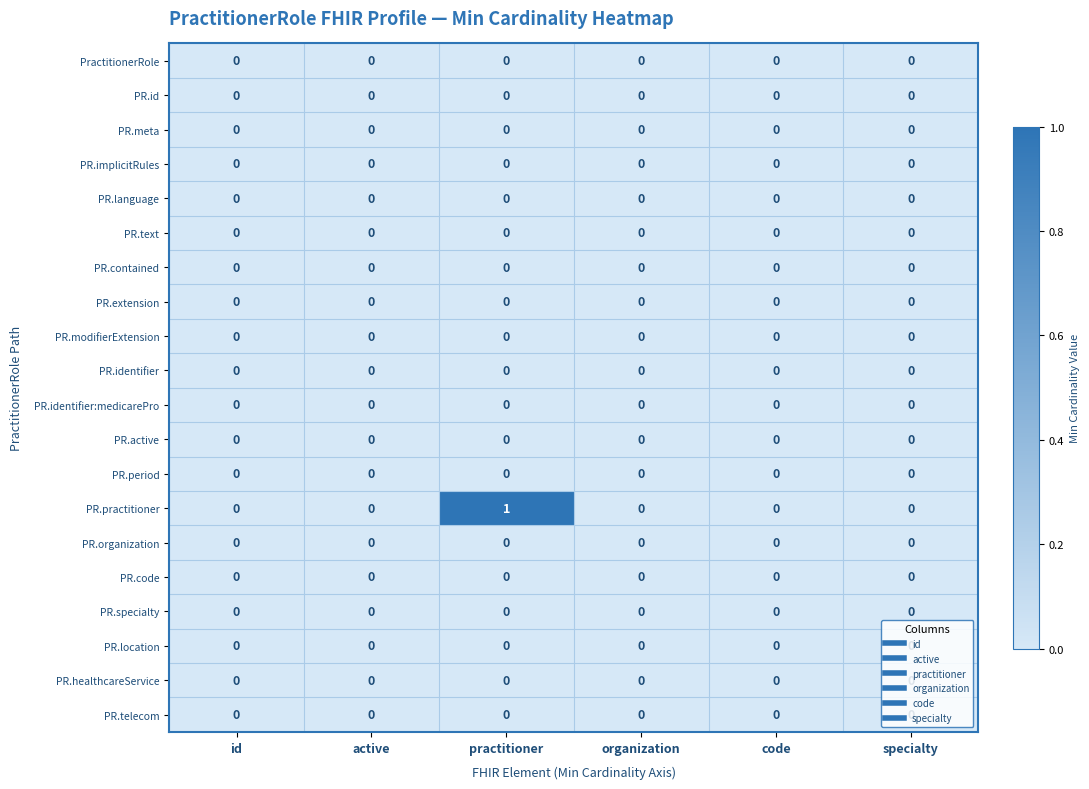

At which category is the sum across all series the highest?

practitioner